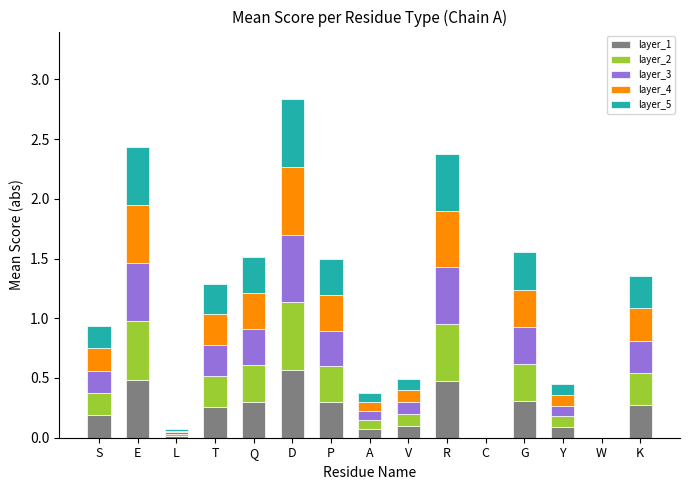

At which label does layer_1 reach its peak?

D